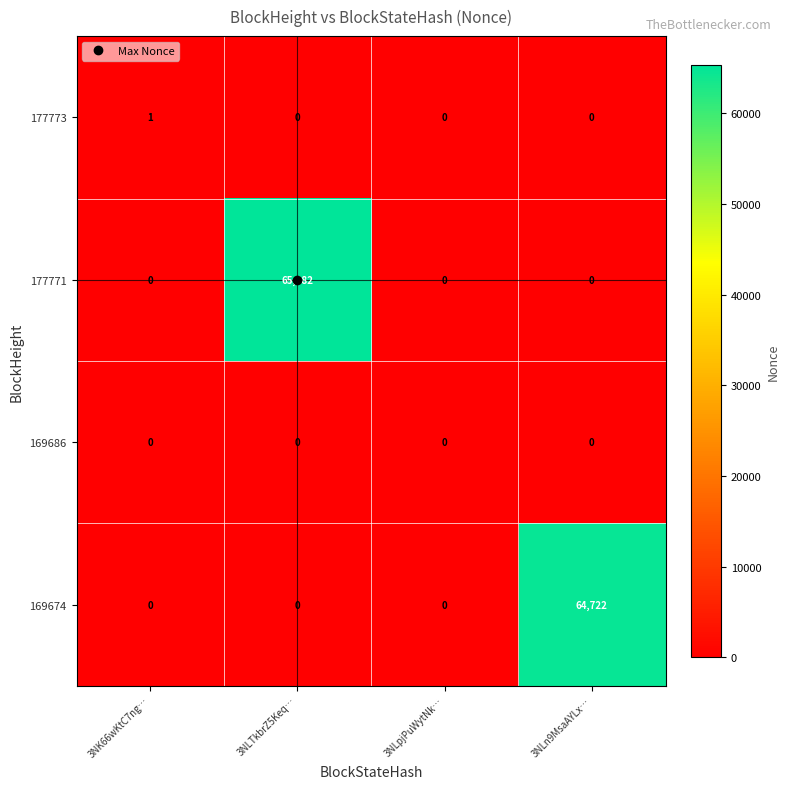

What is the spread (max minus min) of values at 3NLTkbrZ5Keq…?

65382